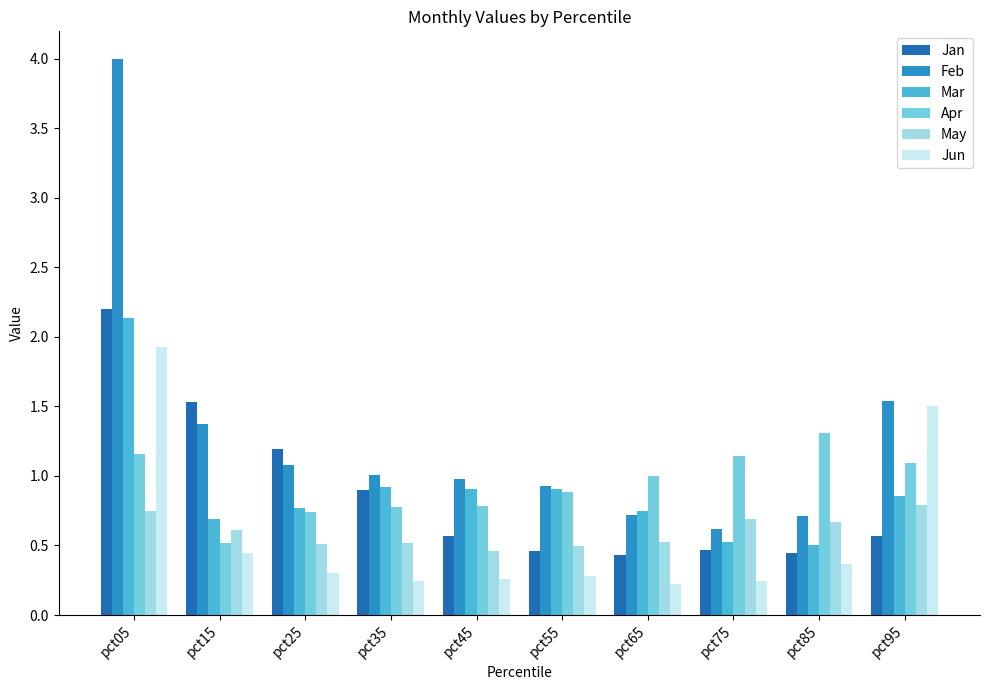

Which series has the widest spread of values?

Feb